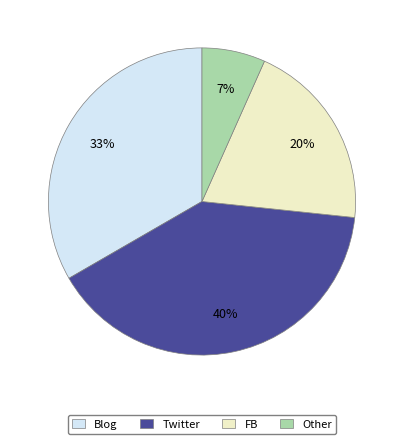

The Twitter slice represents 40% of the pie. True or false?

True